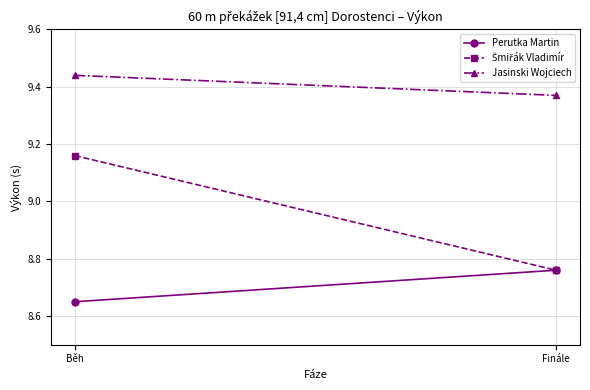

Read the Perutka Martin value at Běh.

8.7